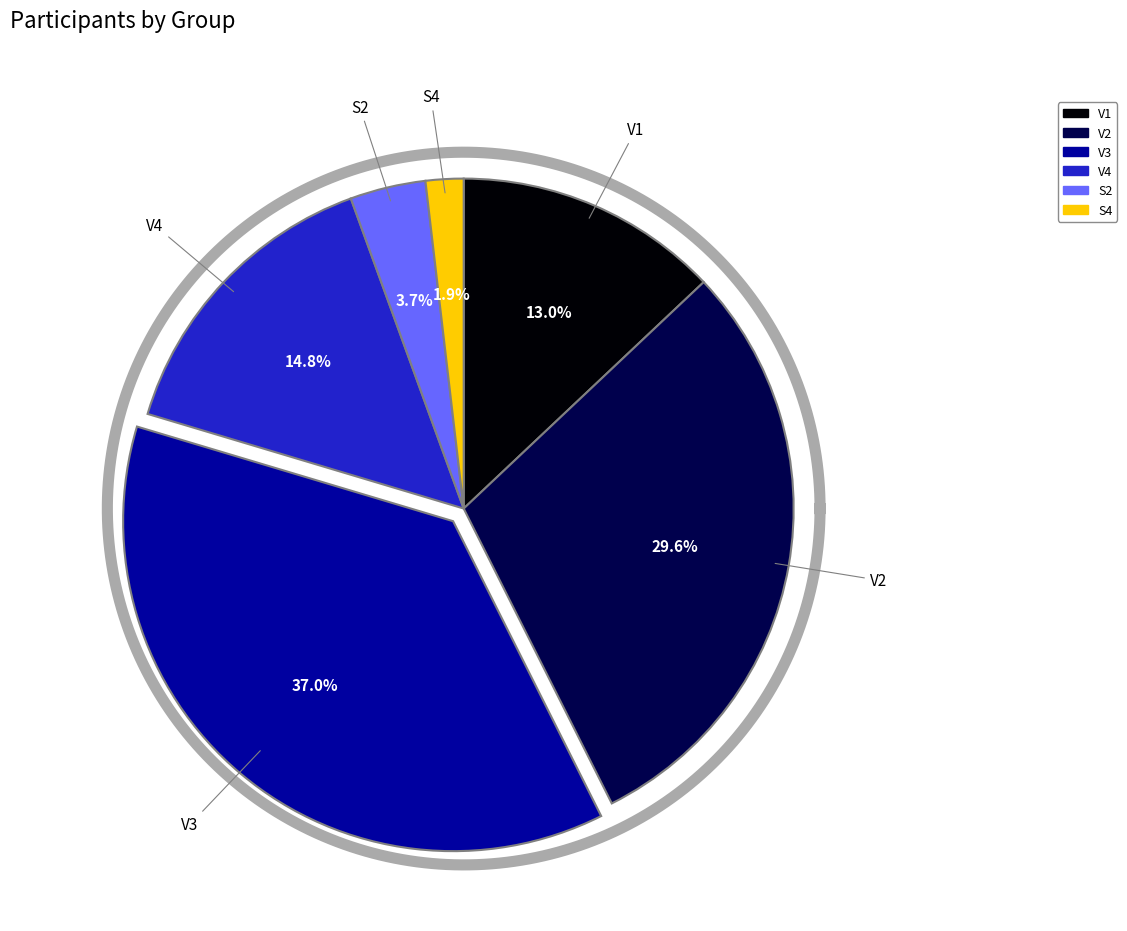

Is the sum of V2 and V4 greater than half?

No